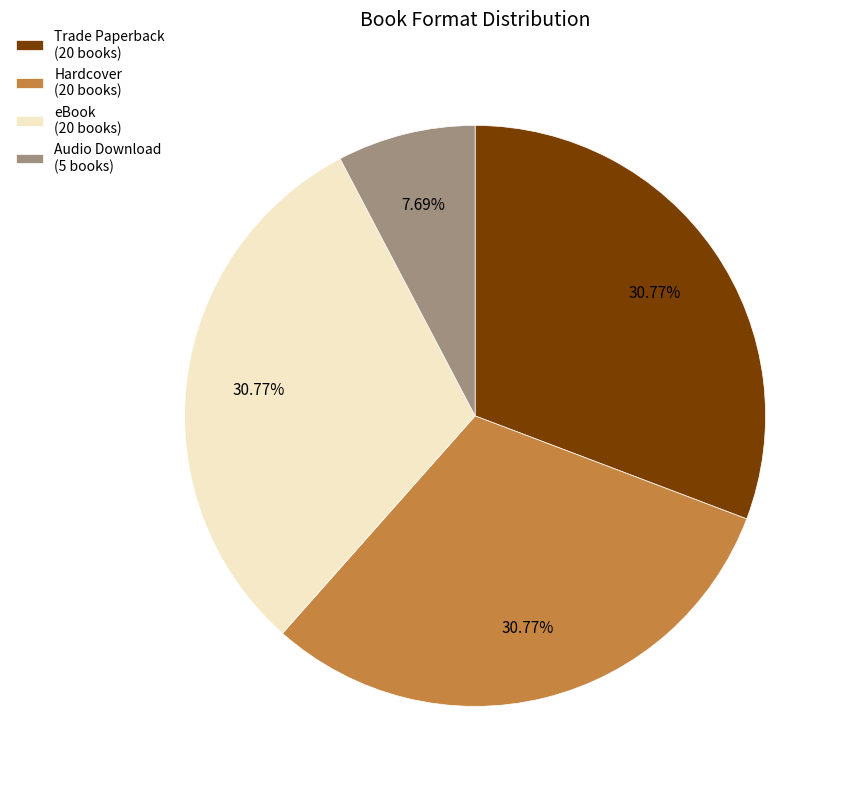

To the nearest percent, what percentage of the pie is Audio Download?

8%